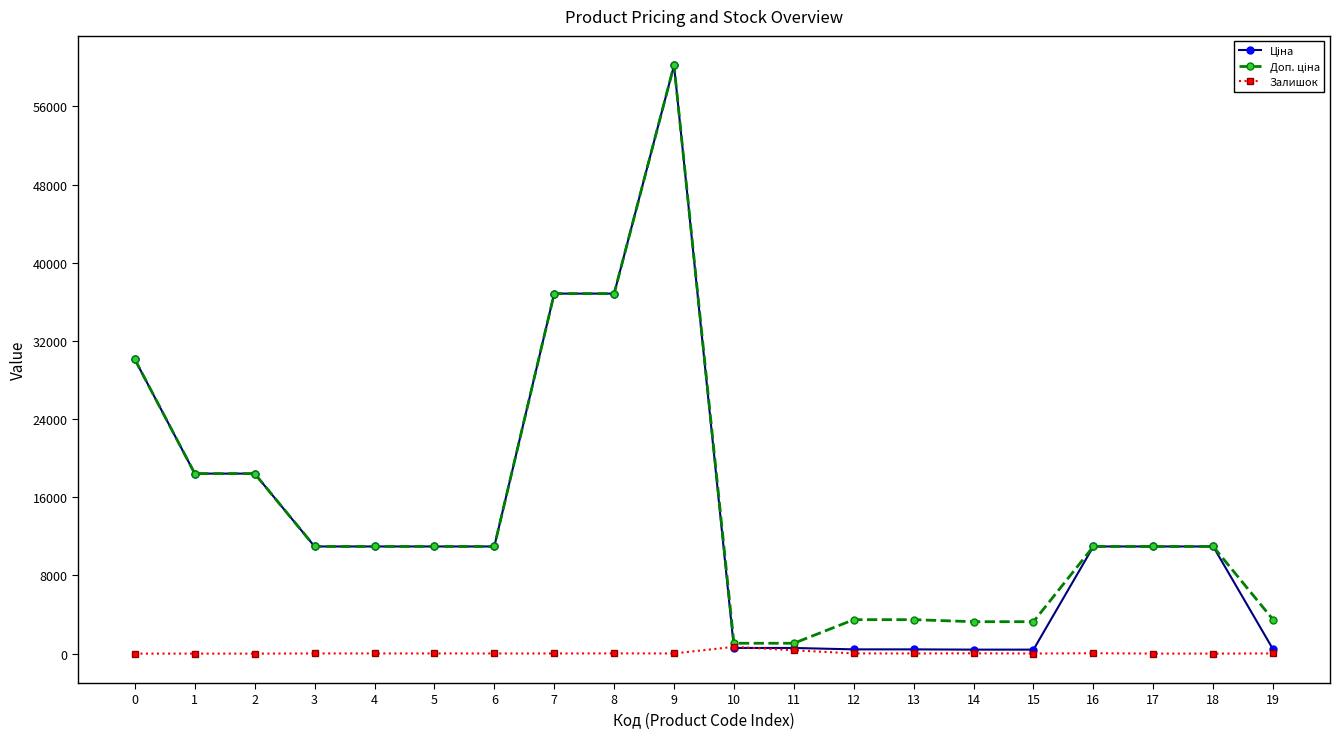

What is the maximum value shown in the chart?

60205.6